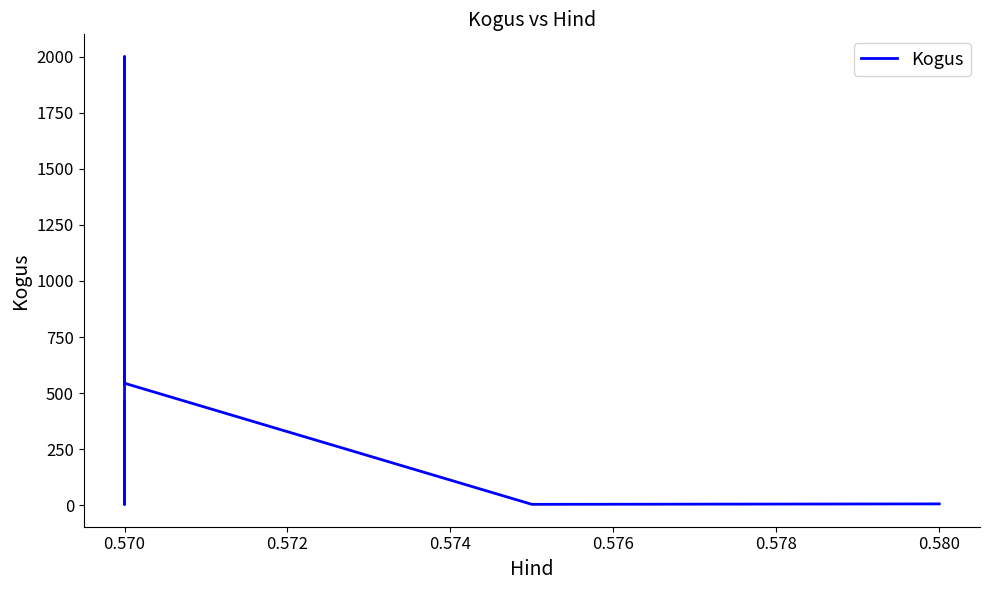

True or false: the data shows 5 at 0.578.

False